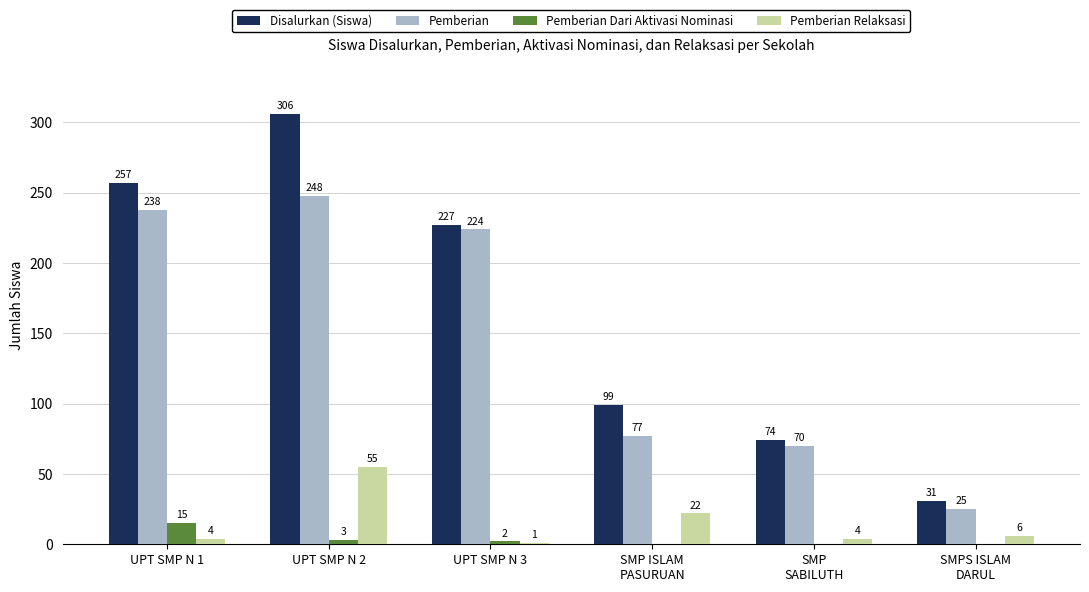

True or false: Pemberian has a value of 248 at UPT SMP N 2.

True